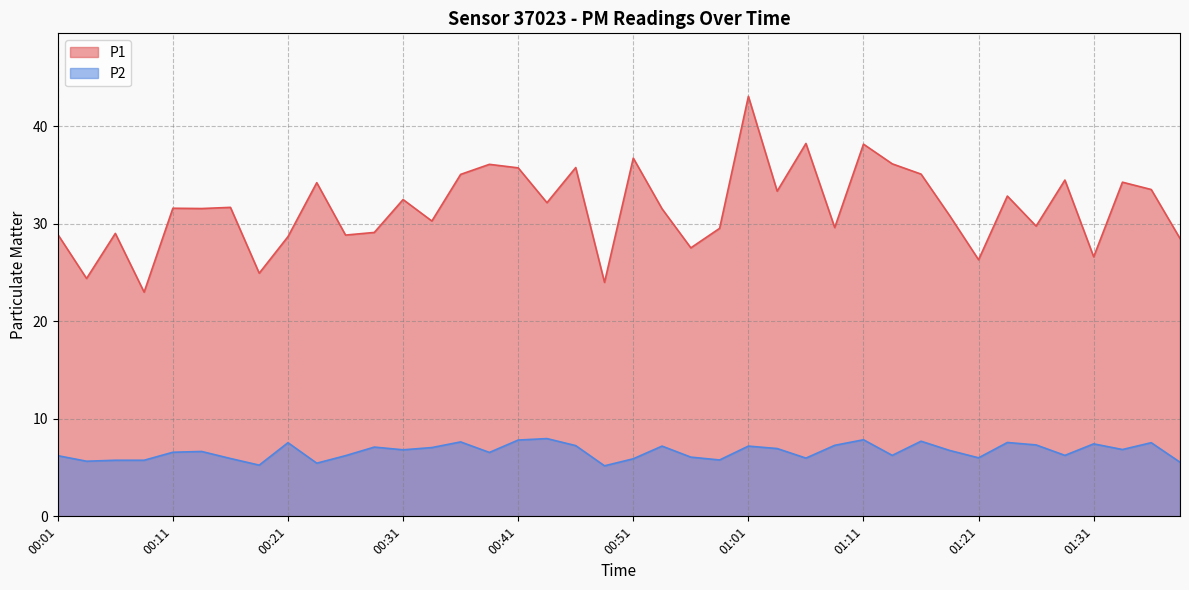

The P1 series shows 10.9 at 00:28. True or false?

False